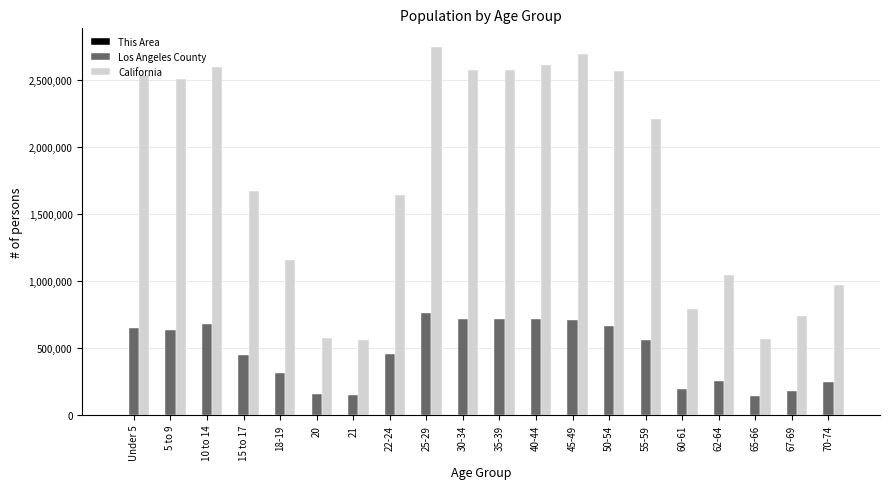

What is the sum of all California values?

35282778